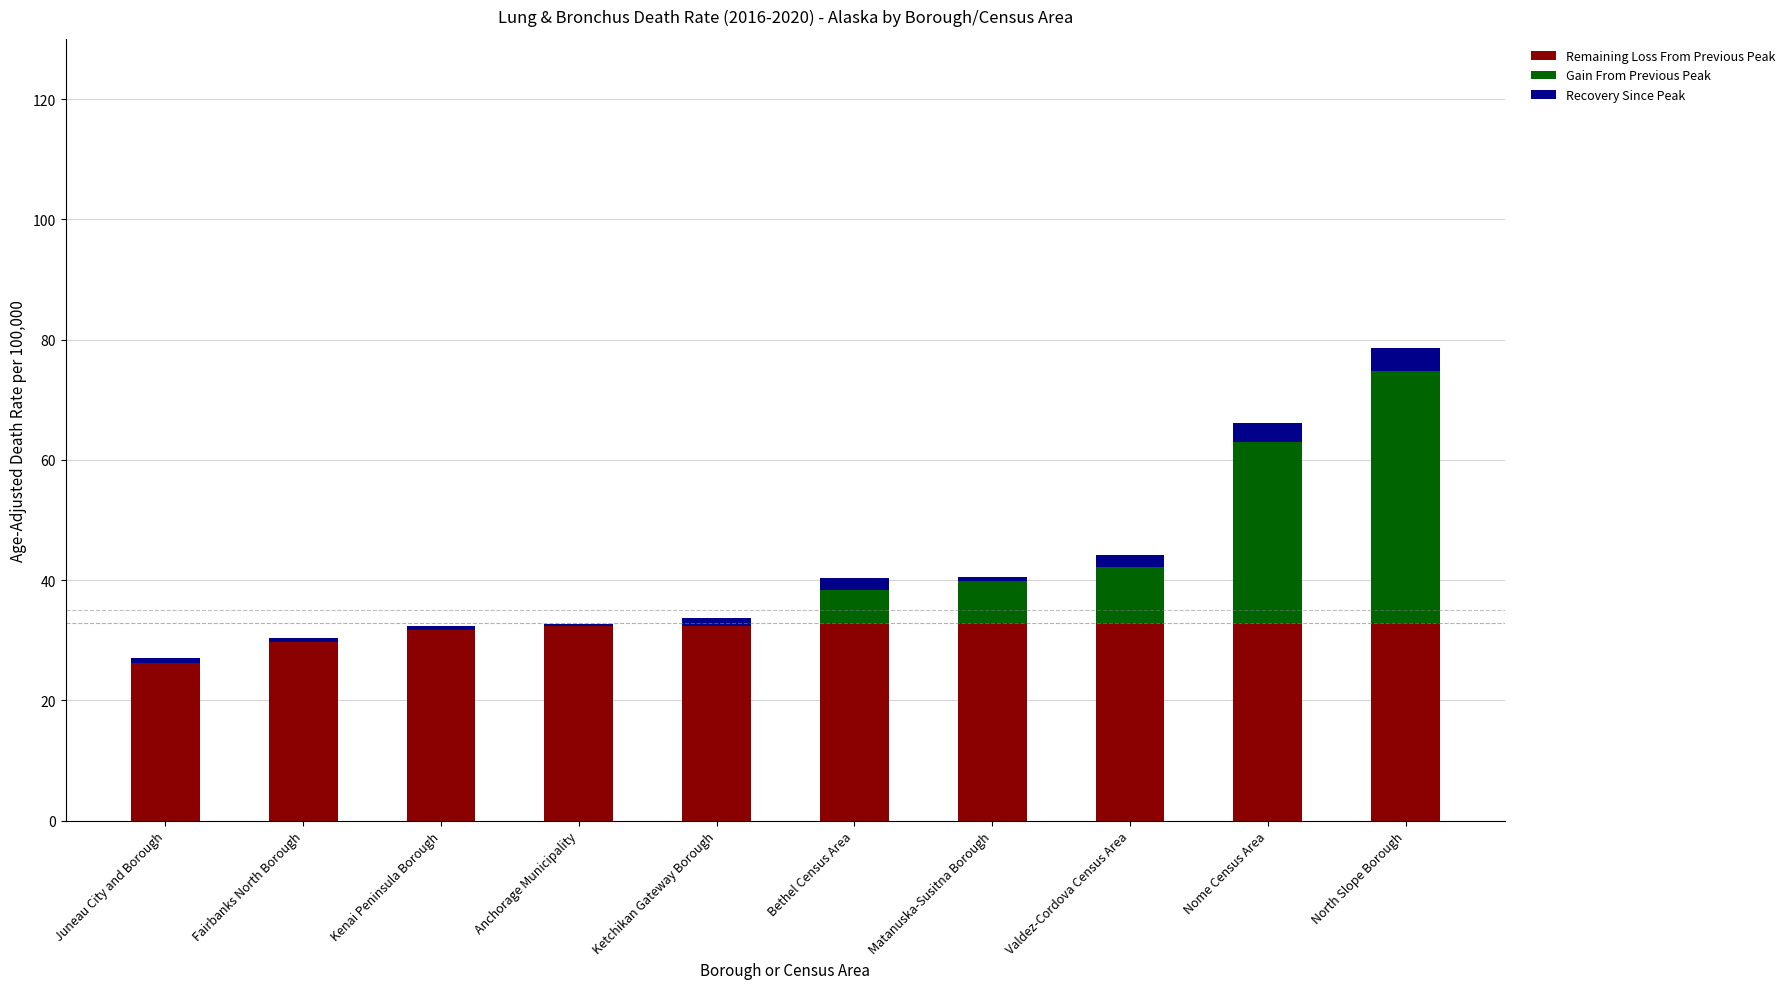

What is the sum of all Remaining Loss From Previous Peak values?

316.2